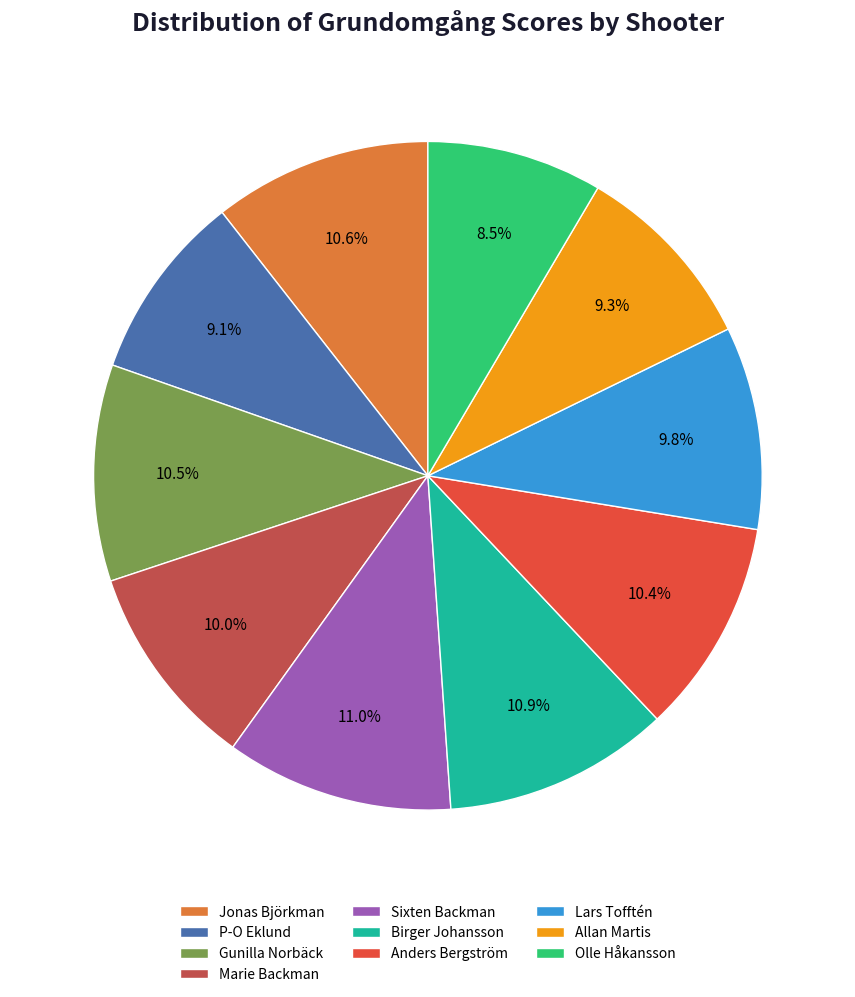

What is the ratio of the value at Lars Tofftén to the value at Sixten Backman?

0.9